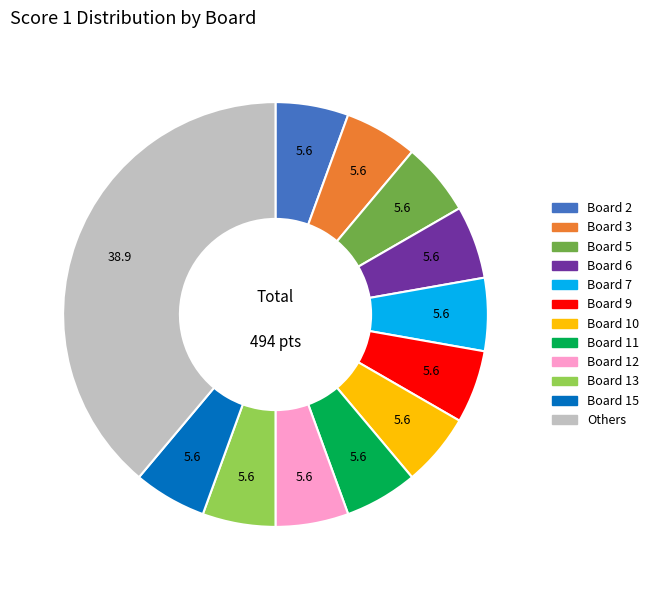

Does any single category account for the majority?

No